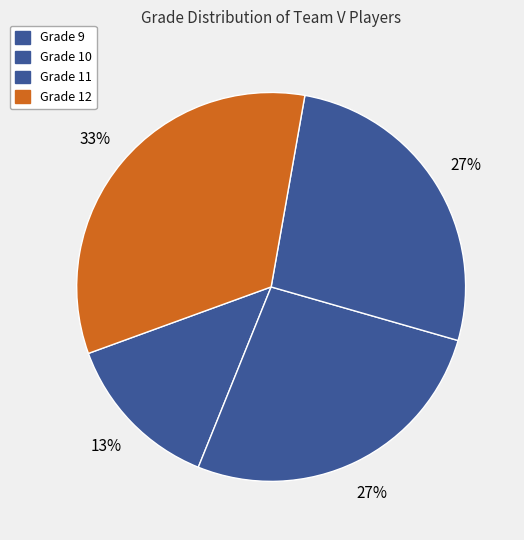

Approximately how many times larger is the value at Grade 9 compared to Grade 12?

0.4